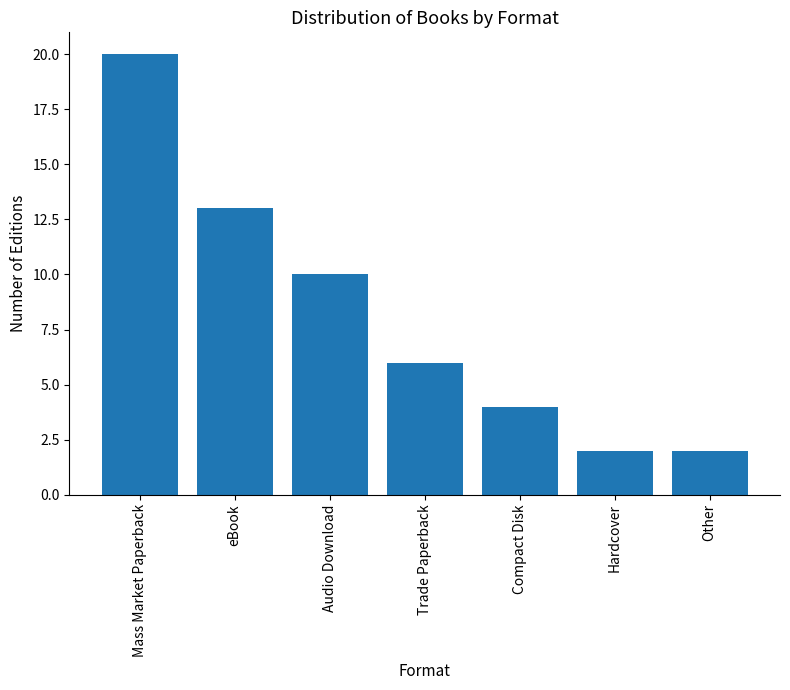

What is the minimum value shown in the chart?

2